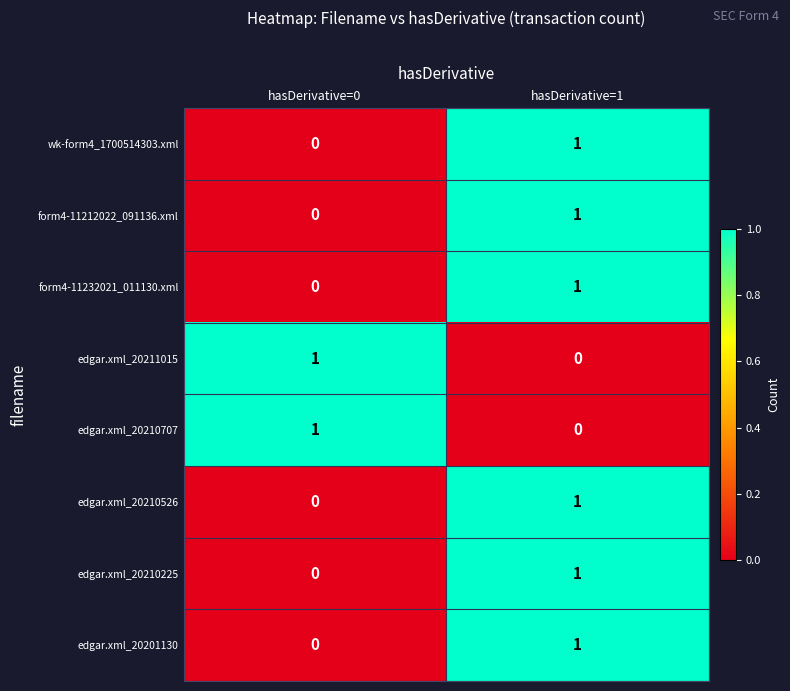

At which label is edgar.xml_20210225 closest to 0?

hasDerivative=0